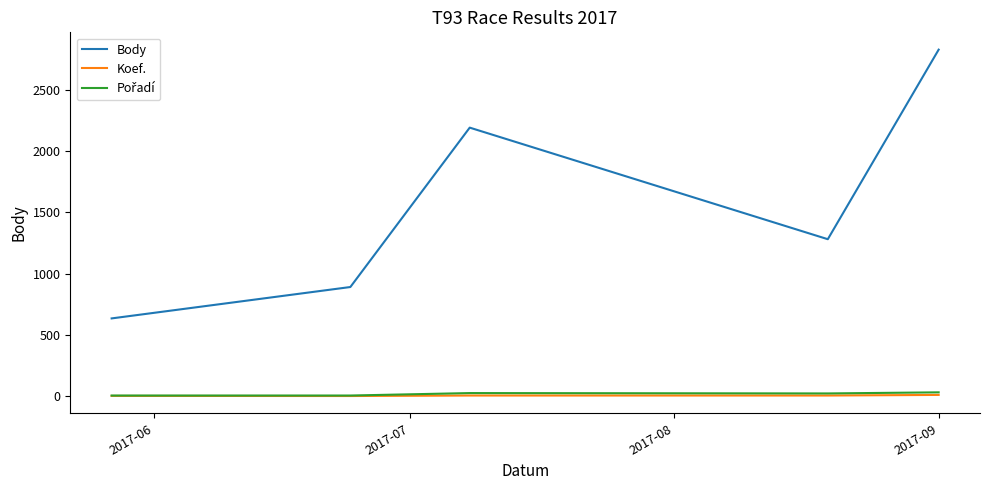

What is the greatest value displayed?

2828